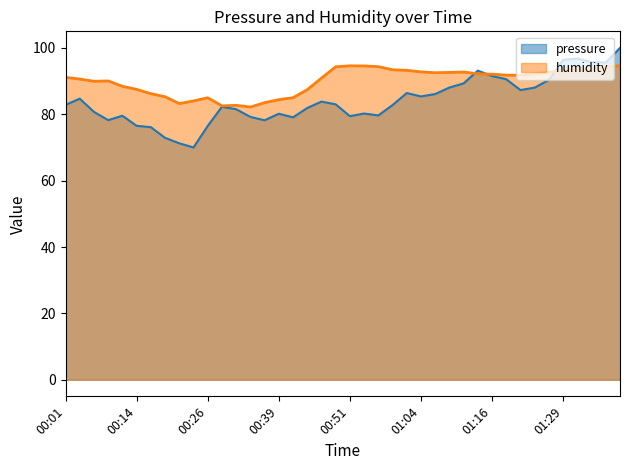

Does the chart have visible grid lines?

No